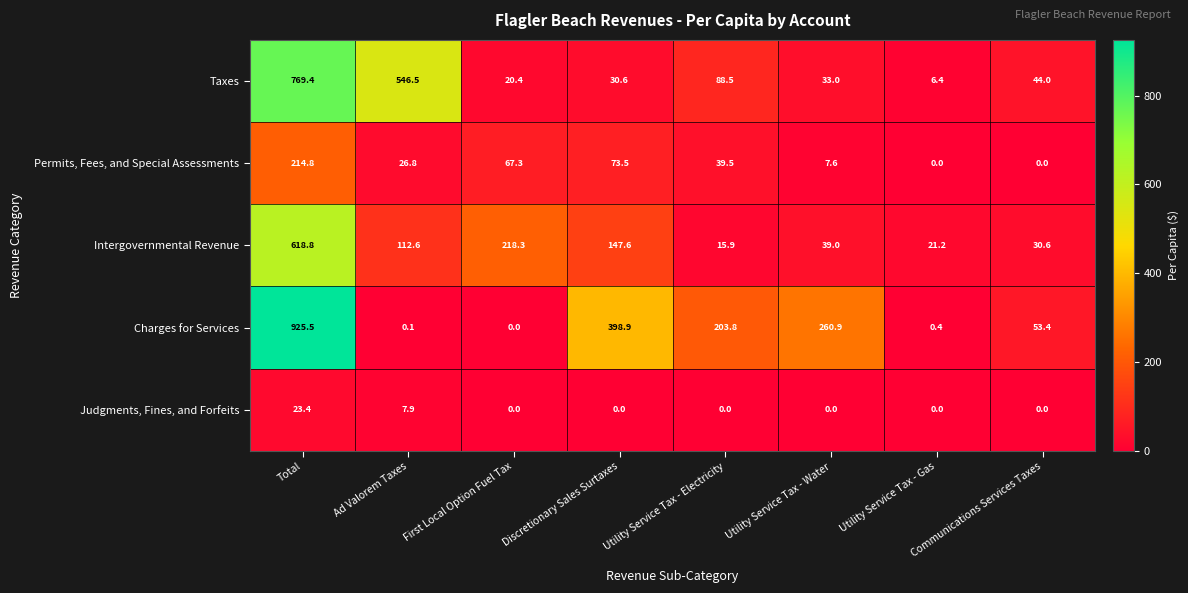

What is the sum of all Intergovernmental Revenue values?

1204.0